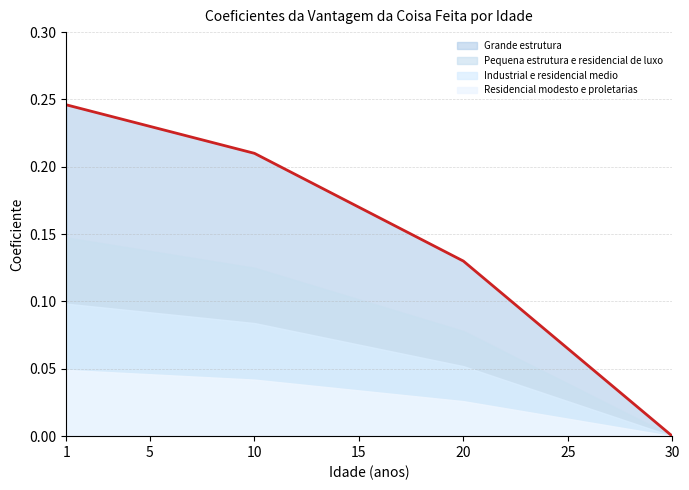

True or false: Pequena estrutura e residencial de luxo and Industrial e residencial medio intersect in this chart.

False